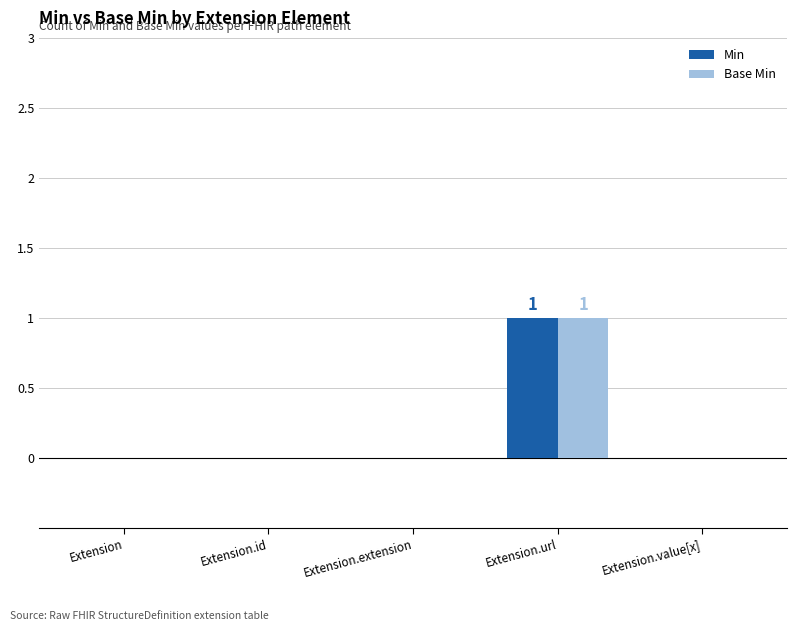

Reading left to right, extract all data points from this chart.

Min: 0	0	0	1	0
Base Min: 0	0	0	1	0